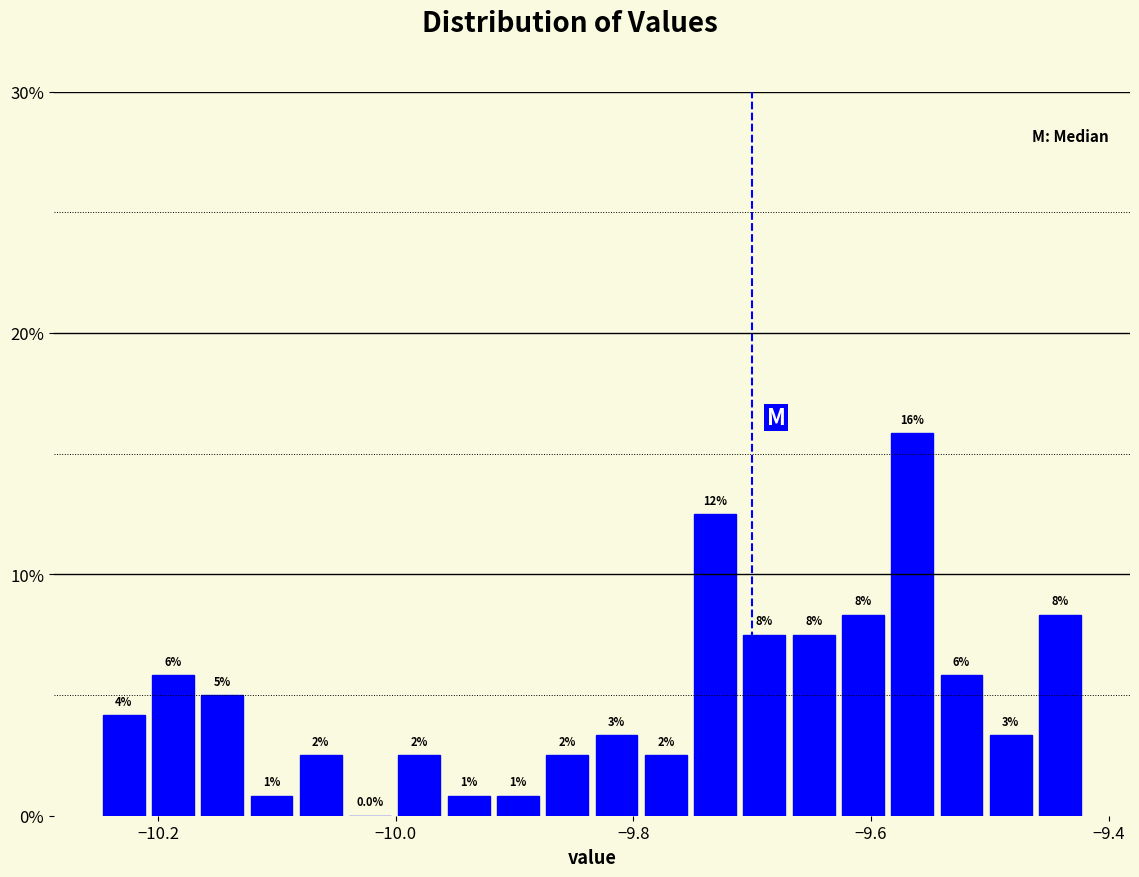

Around what value on the x-axis is the tallest bar? Give the approximate position of its centre, as read against the axis.

-9.56